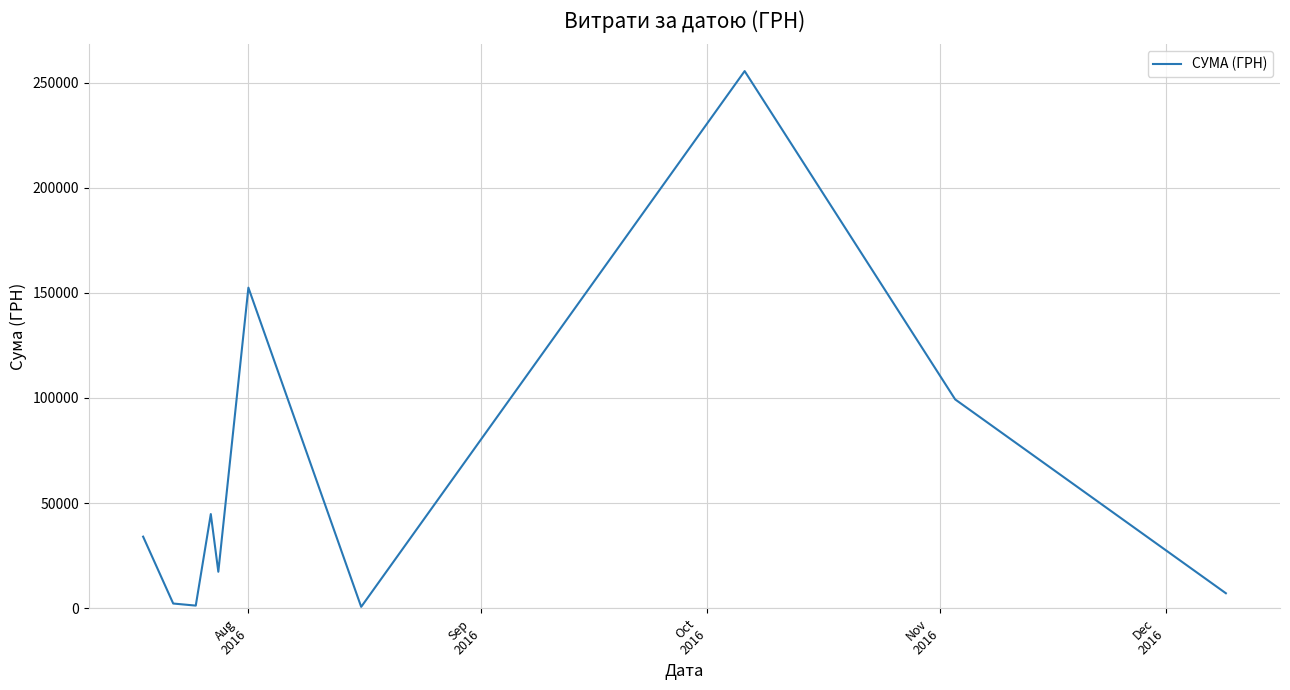

What is the difference between the maximum and minimum values?

254950.2